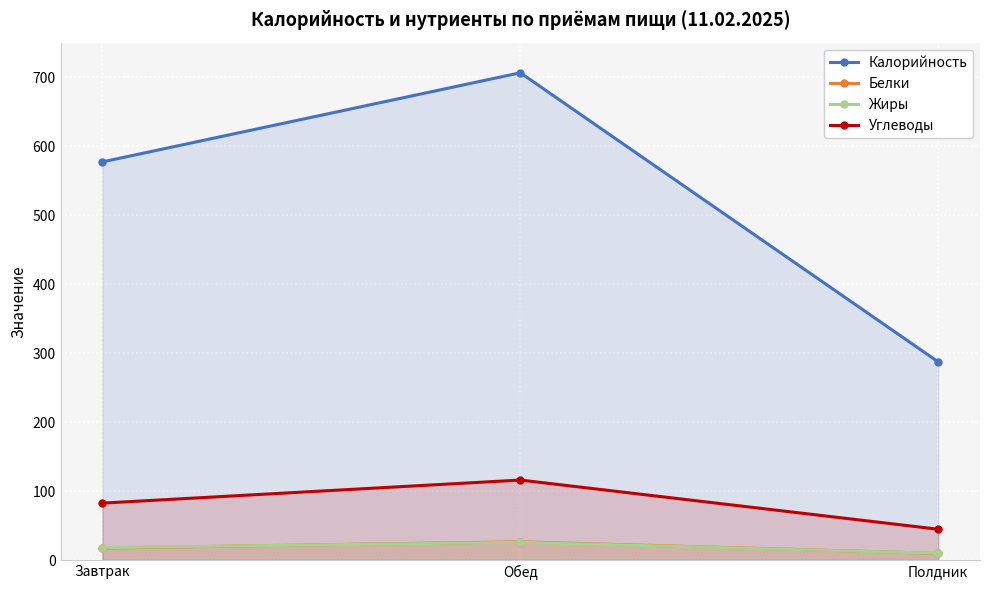

Where does the Углеводы series first go above 82?

Завтрак